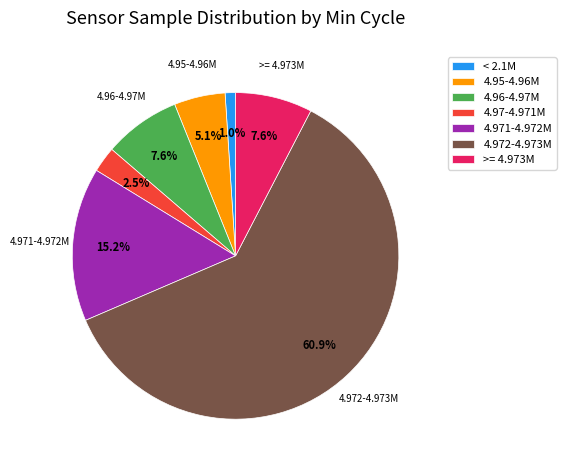

Between 4.96-4.97M and 4.97-4.971M, which is larger?

4.96-4.97M